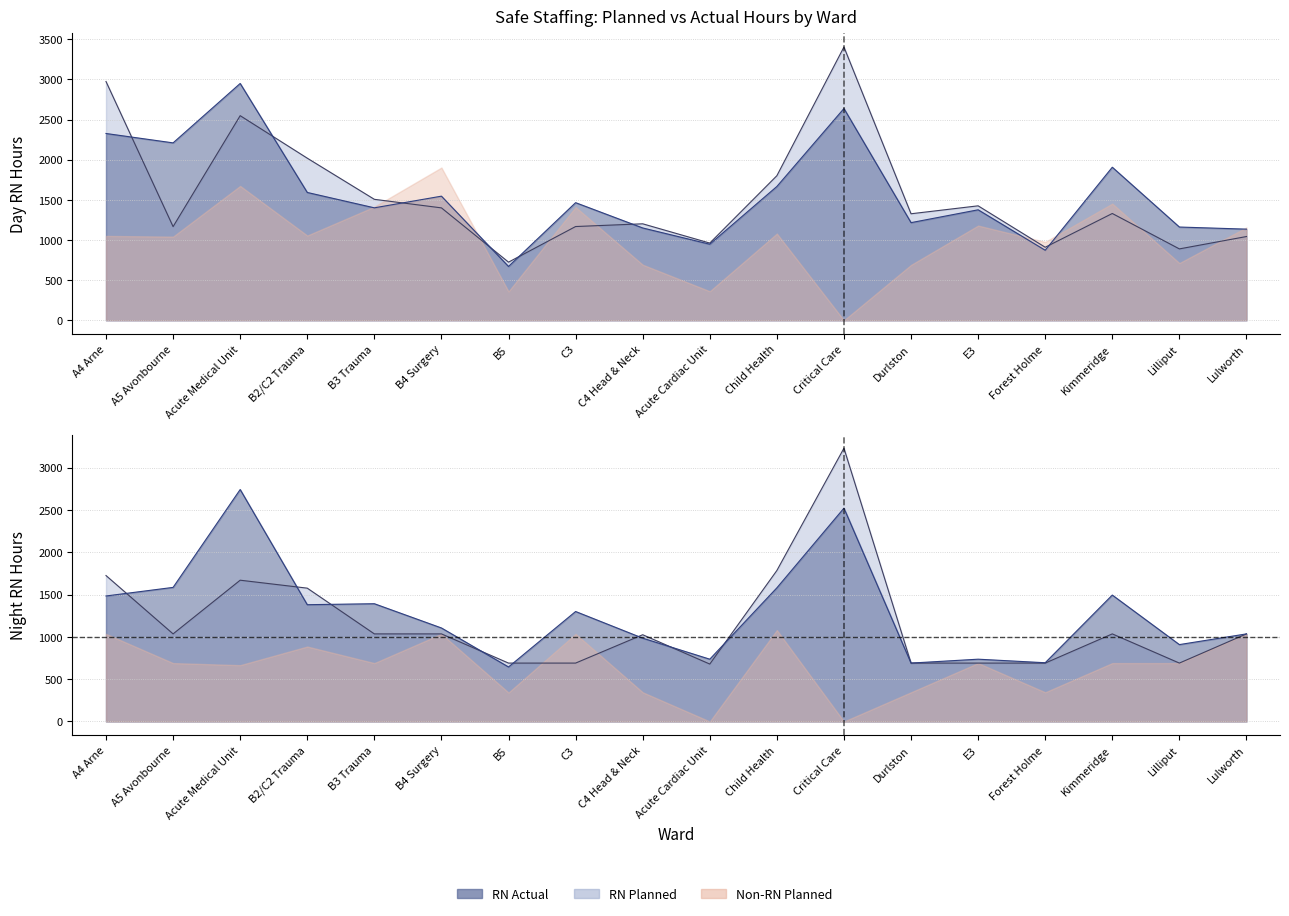

At how many categories does at least one series exceed 1259?

12